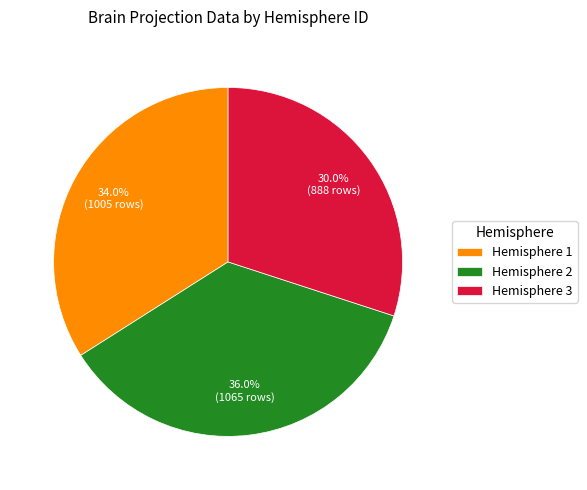

Which has a higher value, Hemisphere 1 or Hemisphere 3?

Hemisphere 1